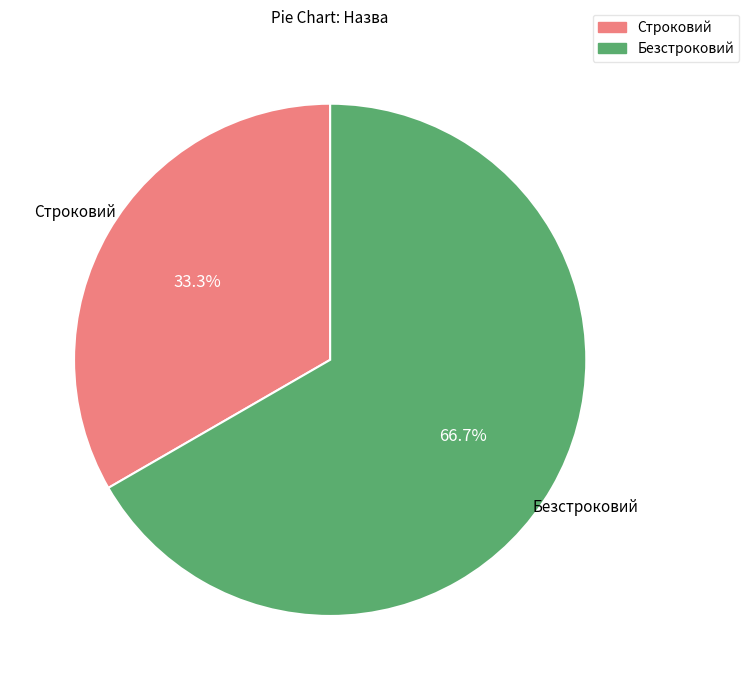

How many slices are in this pie chart?

2